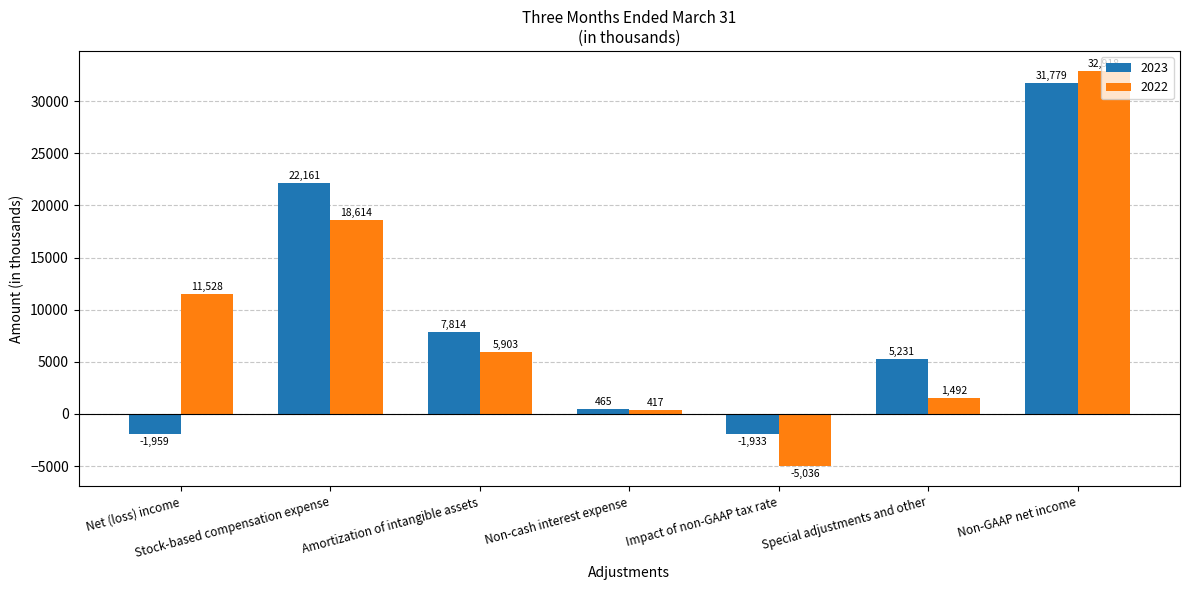

Where does the 2022 series first go above 5903?

Net (loss) income